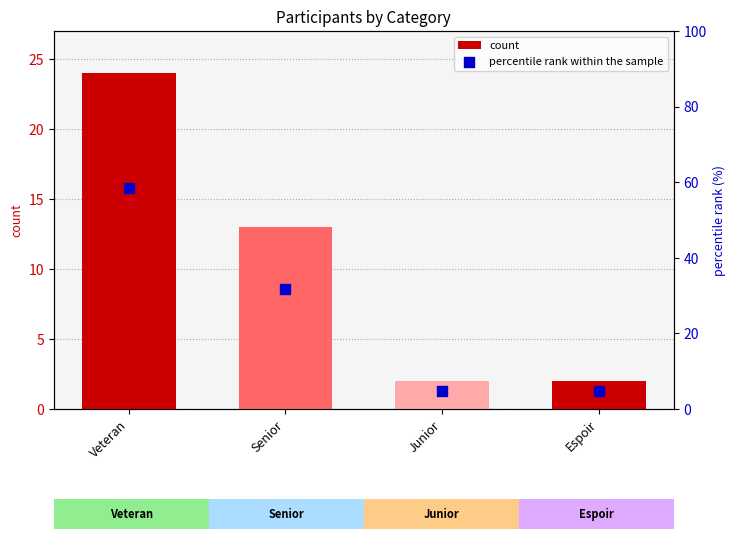

Which series has the largest Y range (max minus min)?

percentile rank within the sample